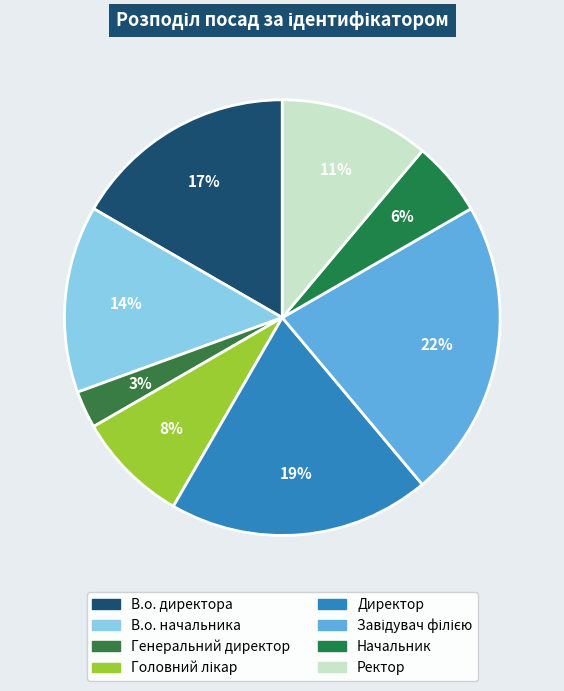

Count the number of slices in the pie.

8